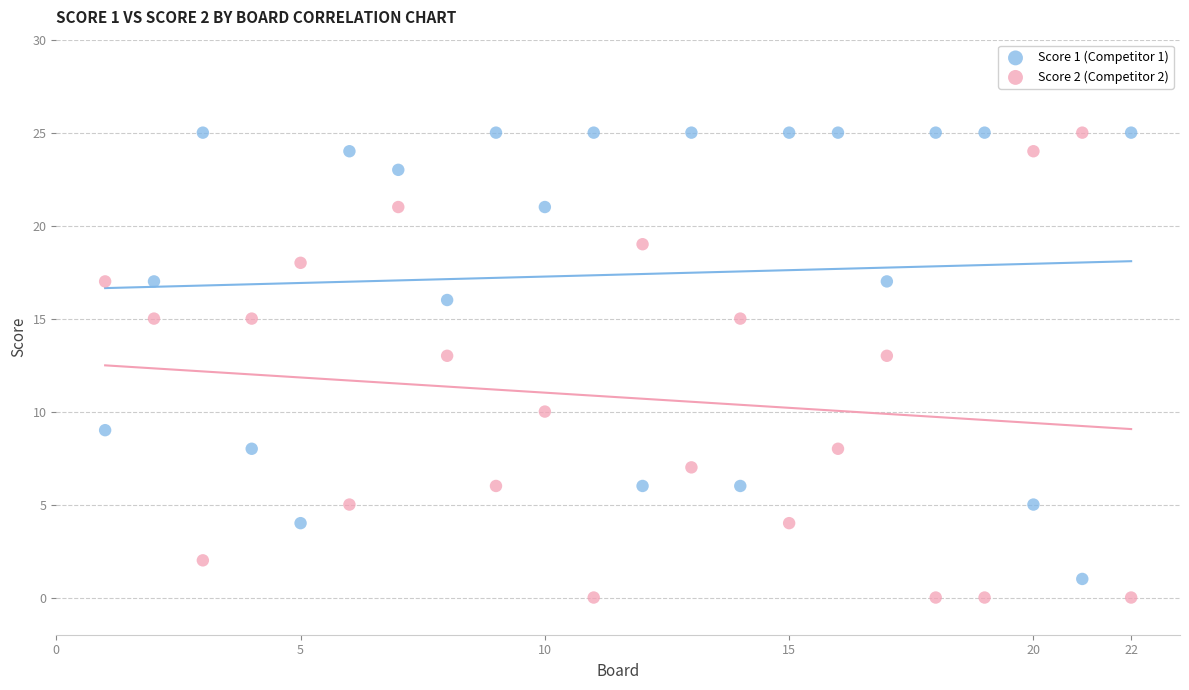

What are all the series names shown in the legend?

Score 1 (Competitor 1), Score 2 (Competitor 2)